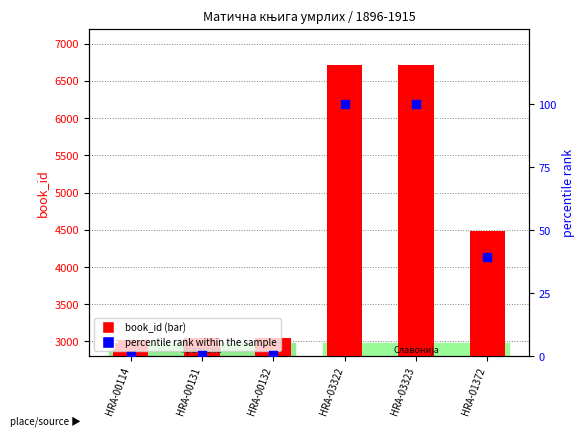

At how many categories does at least one series exceed 3369?

3